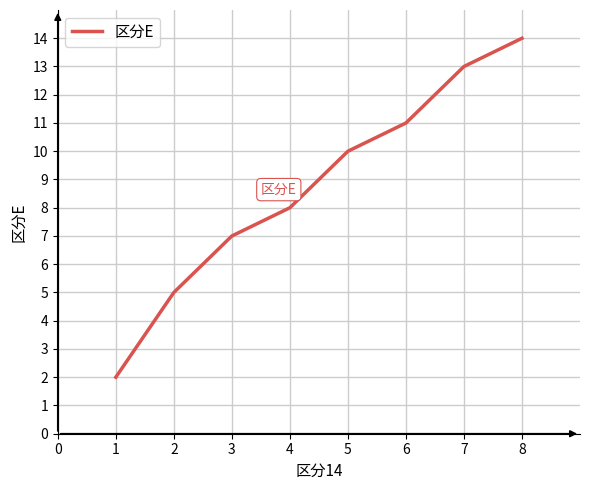

Is it true that the value at 3 is 7?

True